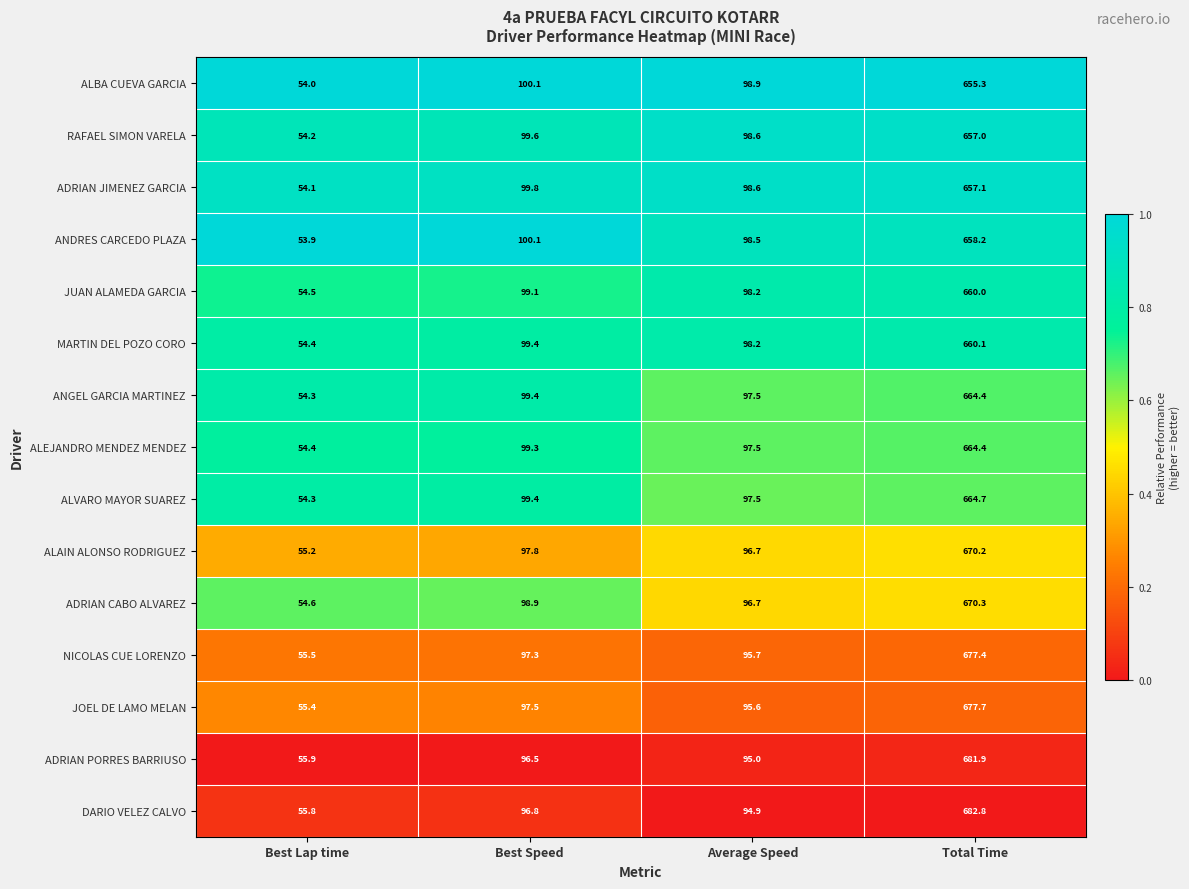

Which category has the highest value across all series?

Total Time